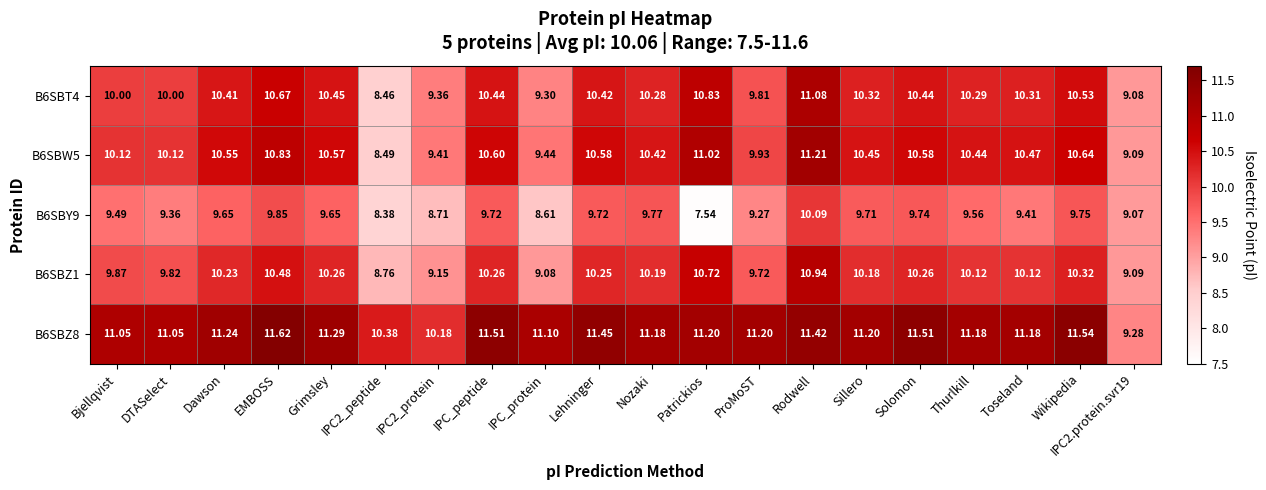

Is the value of B6SBT4 at Thurlkill greater than the value of B6SBW5 at Lehninger?

No